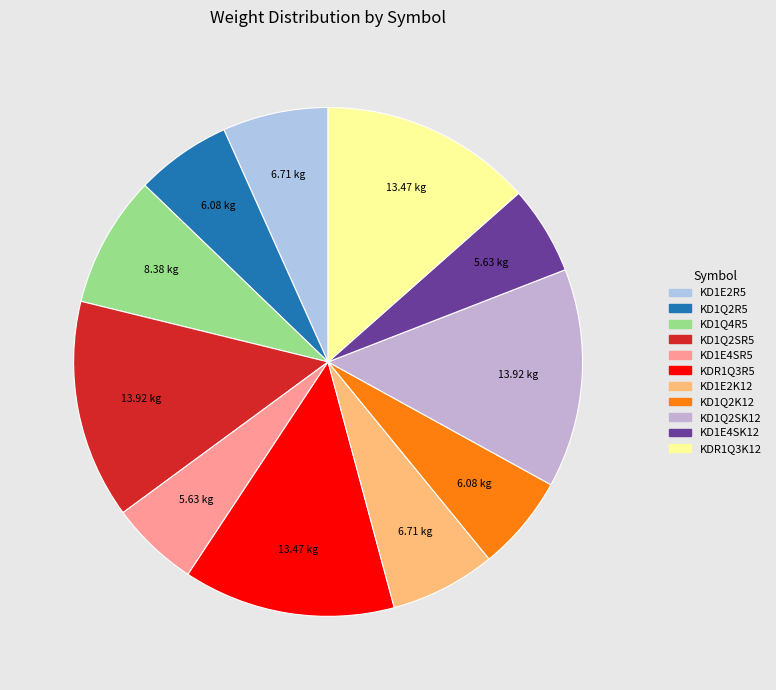

Is it true that KD1Q2R5 is 6% of the pie?

True